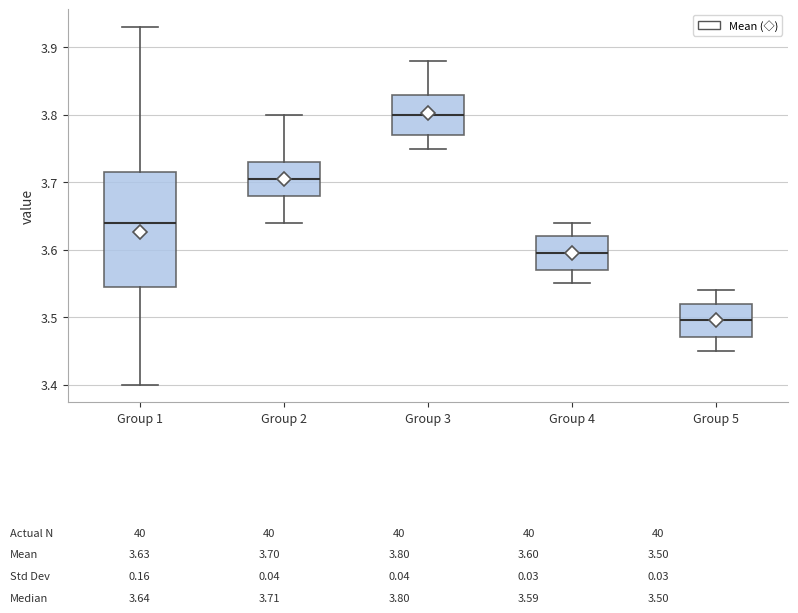

Which box is the tallest, from its lower edge to its upper edge?

Group 1